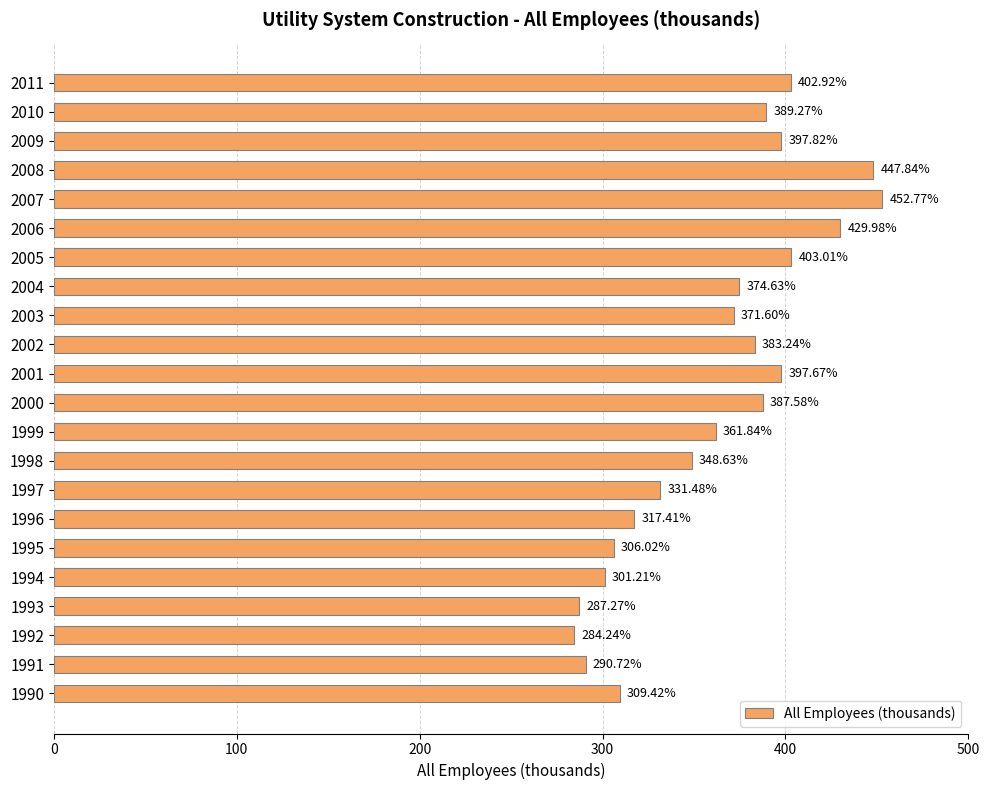

Rank the categories by value from highest to lowest.

2007, 2008, 2006, 2005, 2011, 2009, 2001, 2010, 2000, 2002, 2004, 2003, 1999, 1998, 1997, 1996, 1990, 1995, 1994, 1991, 1993, 1992